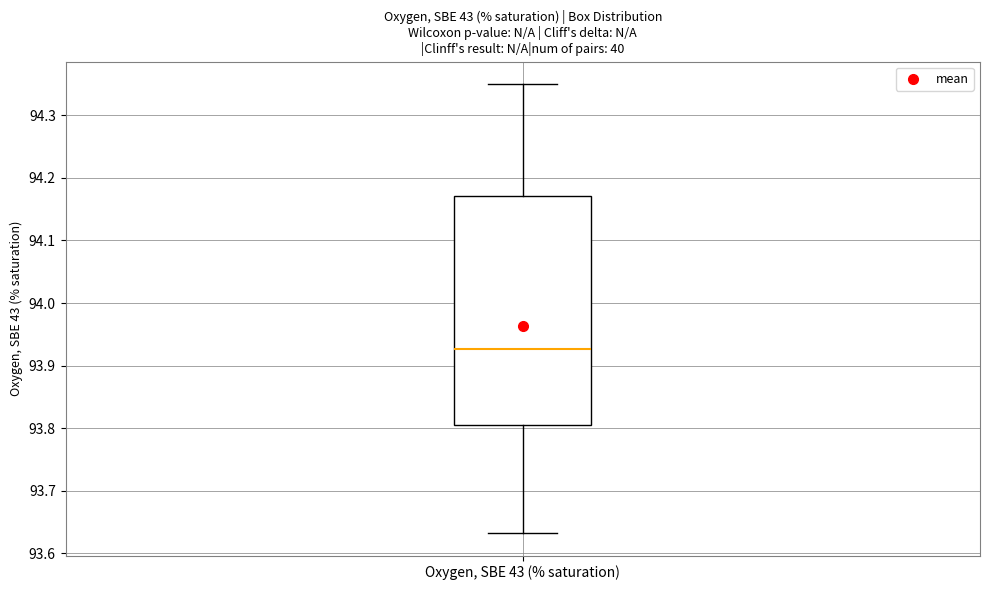

Where does the median line of the box for Oxygen, SBE 43 (% saturation) sit on the y-axis? The values are not printed on the chart, so give them approximately, as read against the axis.

93.93